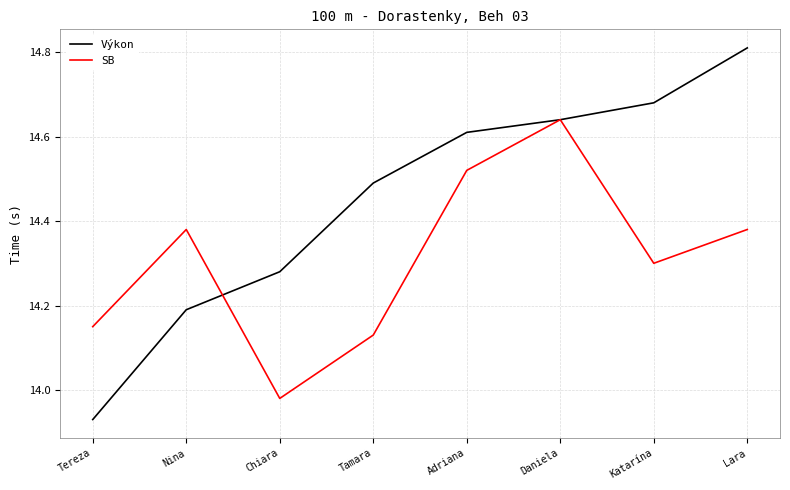

At which label does Výkon reach its peak?

Lara